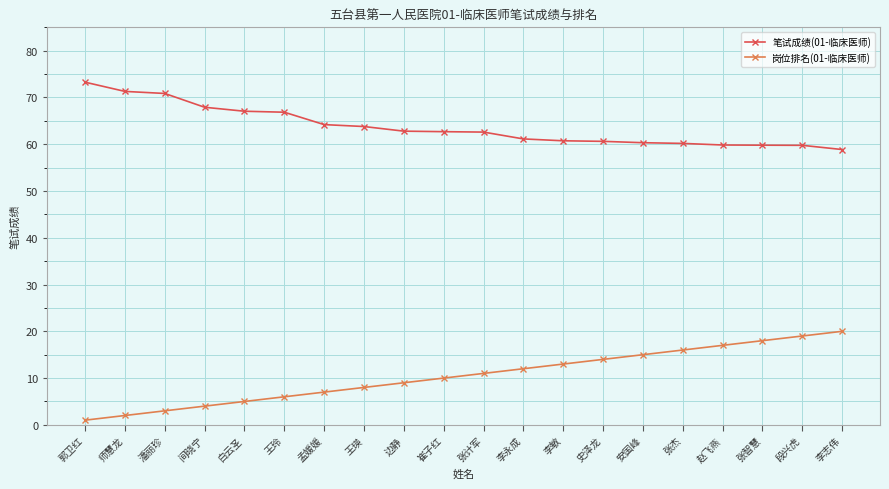

Is it true that 岗位排名(01-临床医师) equals 1.2 at 白云圣?

False